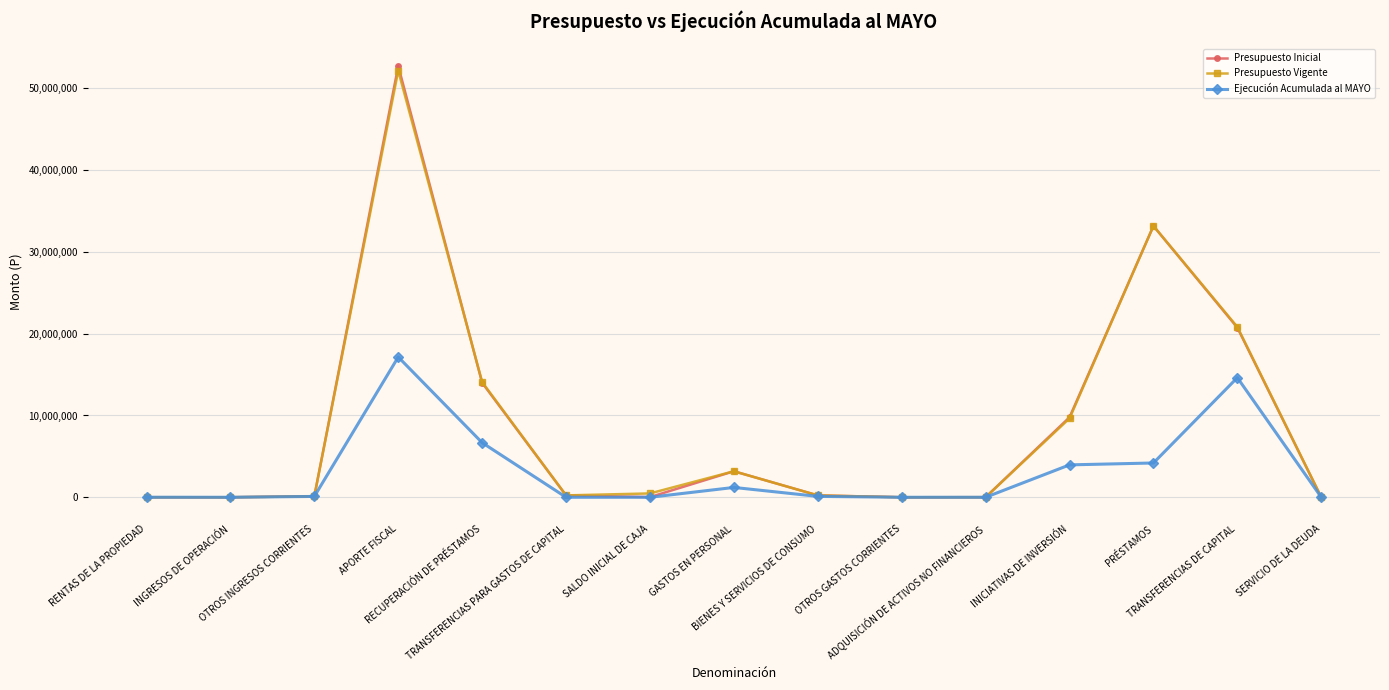

List the series in order of their peak value, lowest first.

Ejecución Acumulada al MAYO, Presupuesto Vigente, Presupuesto Inicial